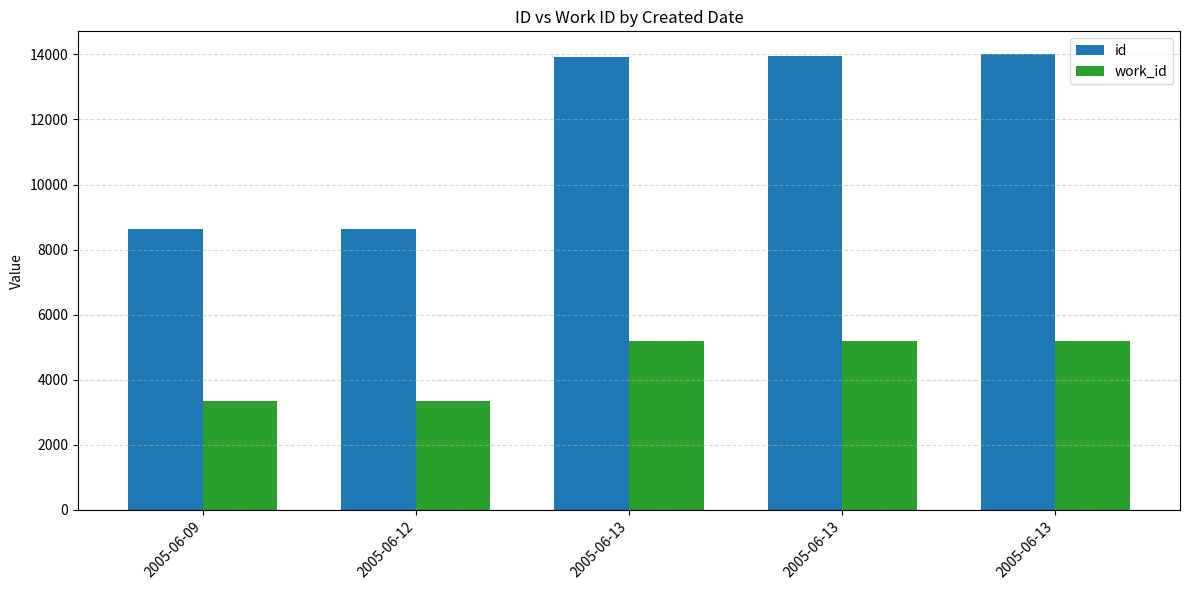

How many groups of bars are there?

5